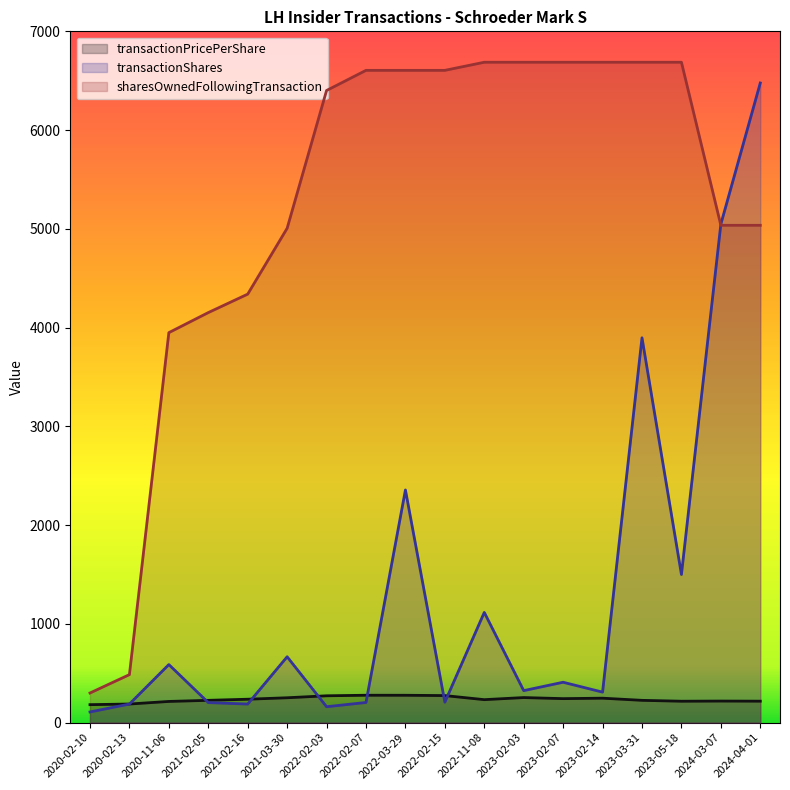

What is the average value of the sharesOwnedFollowingTransaction series?

5257.9